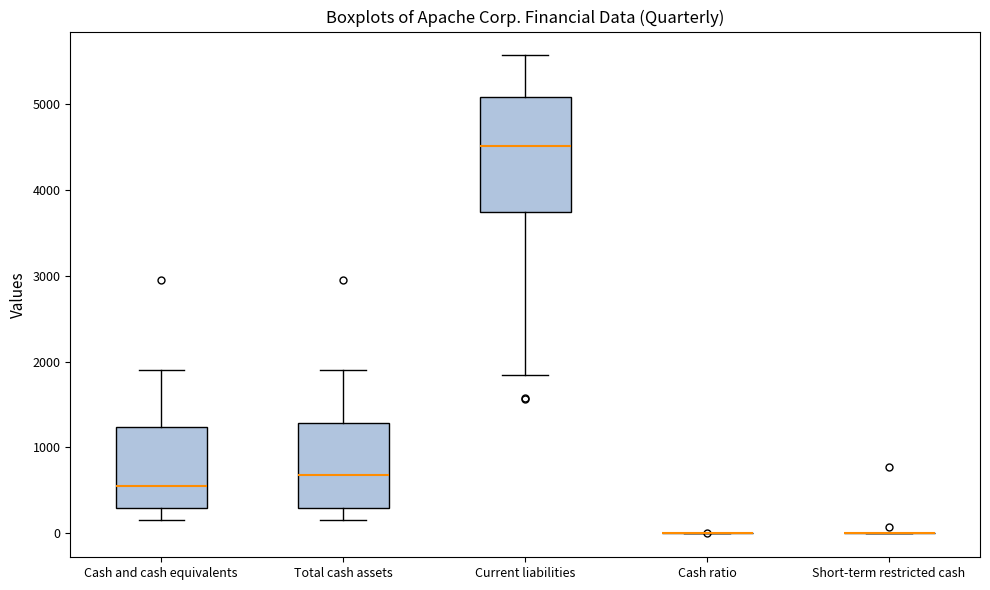

Reading left to right, read every box against the y-axis: the position of its median line, the range the box covers, and the ends of its whiskers. The values are not printed on the chart, so give them approximately, as read against the axis.

Cash and cash equivalents: median 600, box 300 to 1200, whiskers 200 to 1900
Total cash assets: median 700, box 300 to 1300, whiskers 200 to 1900
Current liabilities: median 4500, box 3700 to 5100, whiskers 1800 to 5600
Cash ratio: box collapsed to a line at 0, whiskers 0 to 0
Short-term restricted cash: box collapsed to a line at 0, whiskers 0 to 0